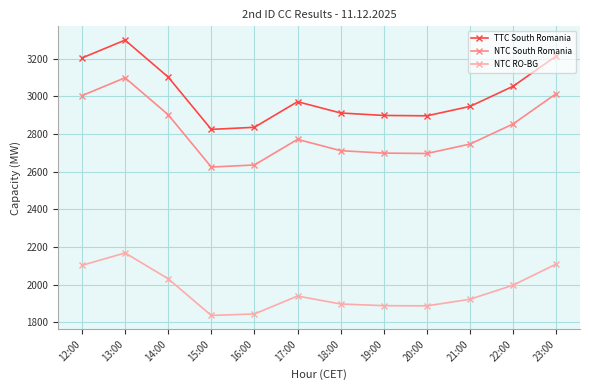

The value of NTC RO-BG at 13:00 is 3883. True or false?

False